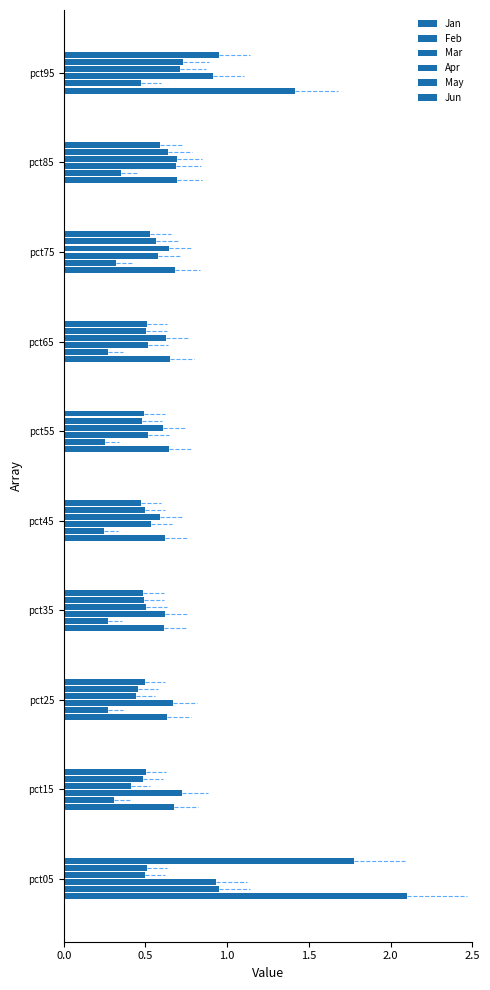

Count the number of categories in the chart.

10